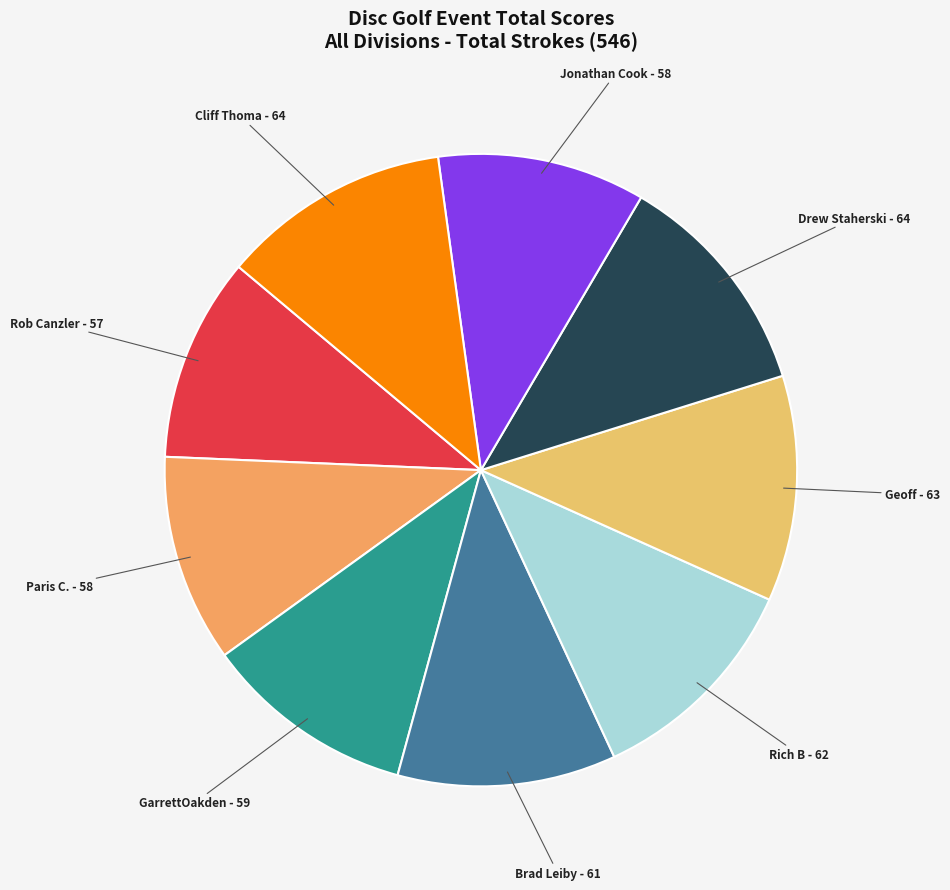

Approximately how many times larger is the value at Paris C. compared to GarrettOakden?

1.0